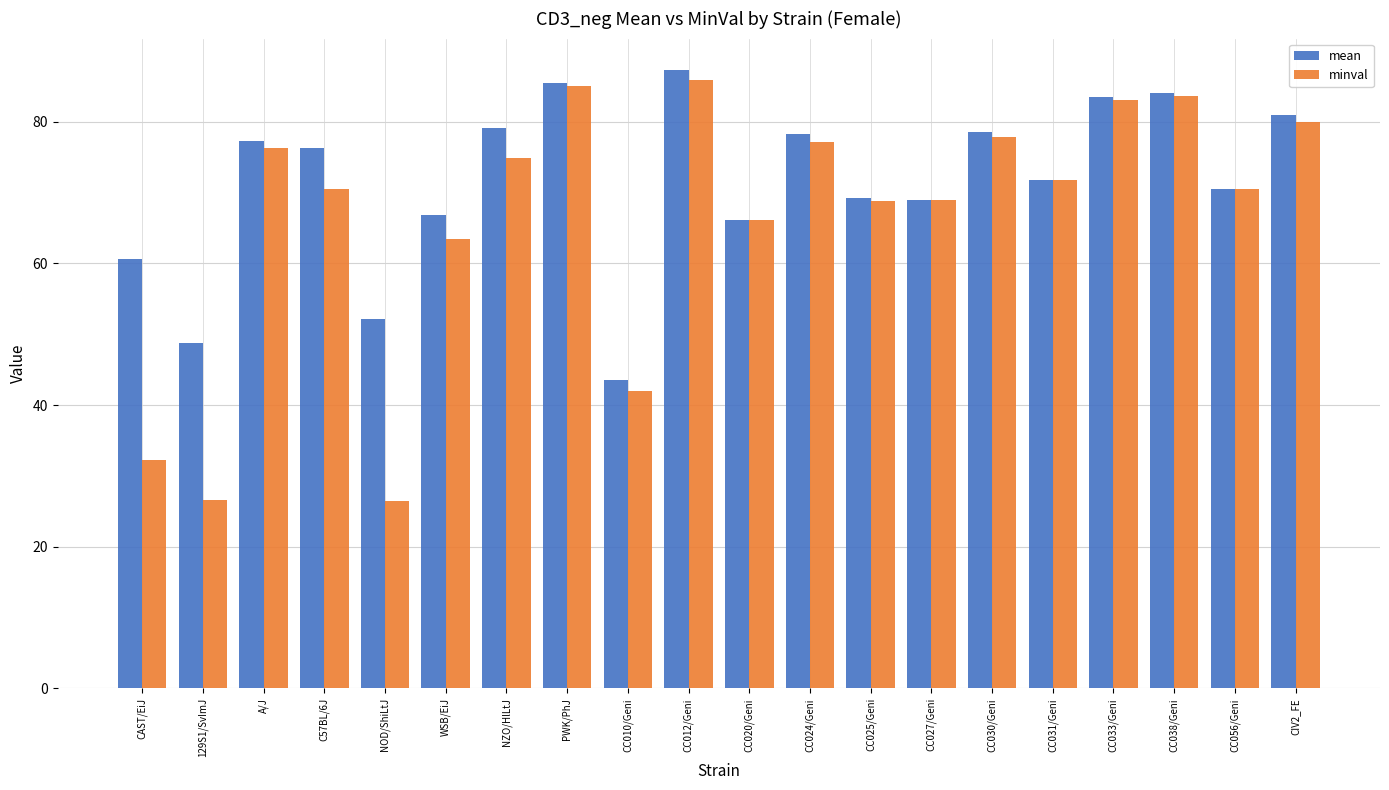

At which label does mean reach its minimum?

CC010/Geni